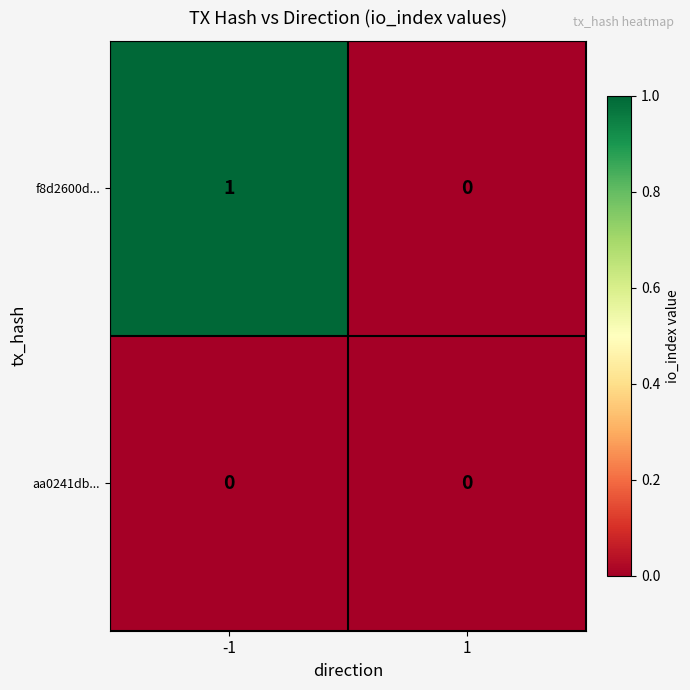

Rank the series by their maximum value, from highest to lowest.

f8d2600d..., aa0241db...